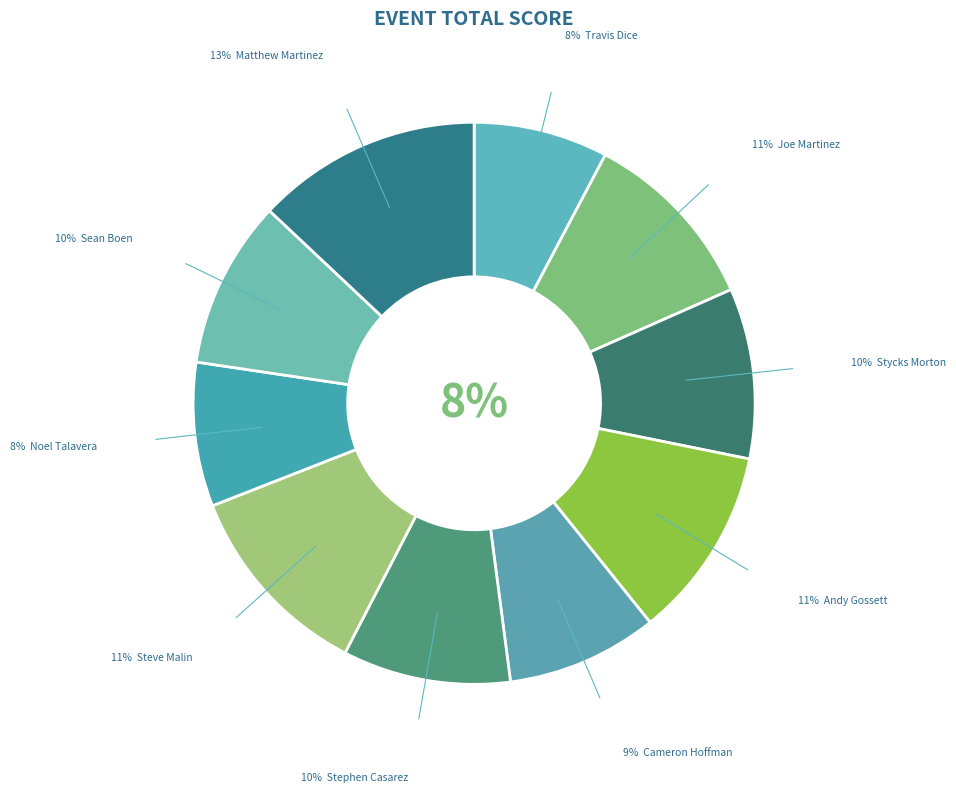

To the nearest percent, what percentage of the pie is Stephen Casarez?

10%